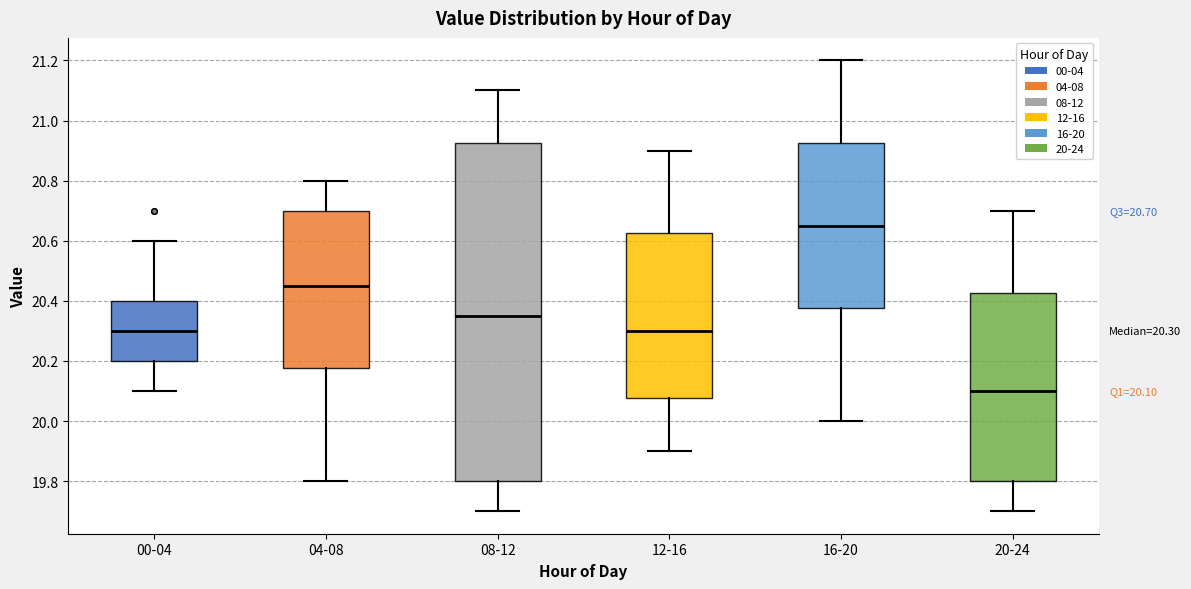

Which box has the lowest median line?

20-24